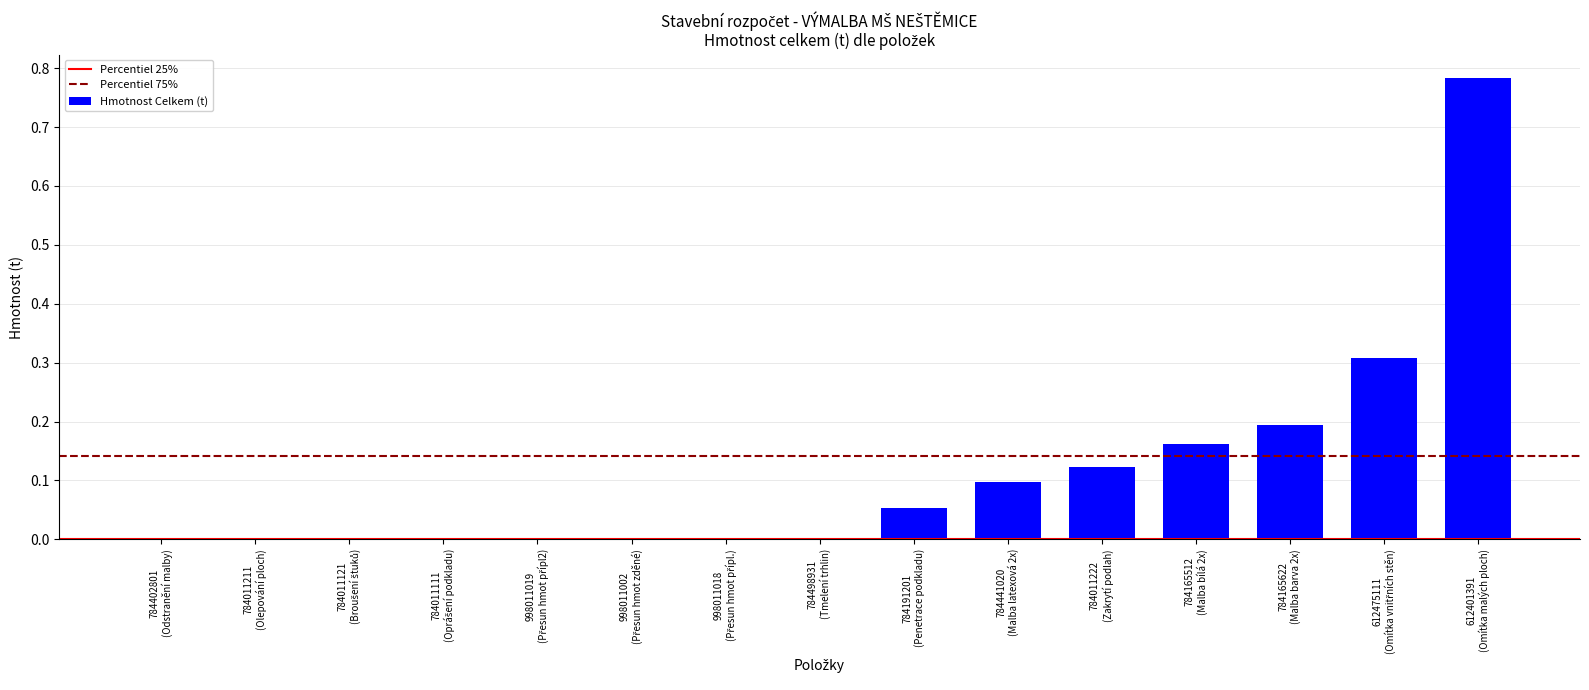

What is the sum of all values?

1.7